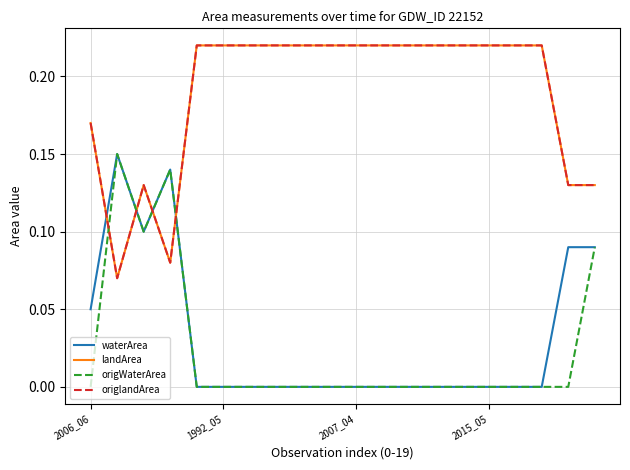

Does the chart display data point markers on the line(s)?

No